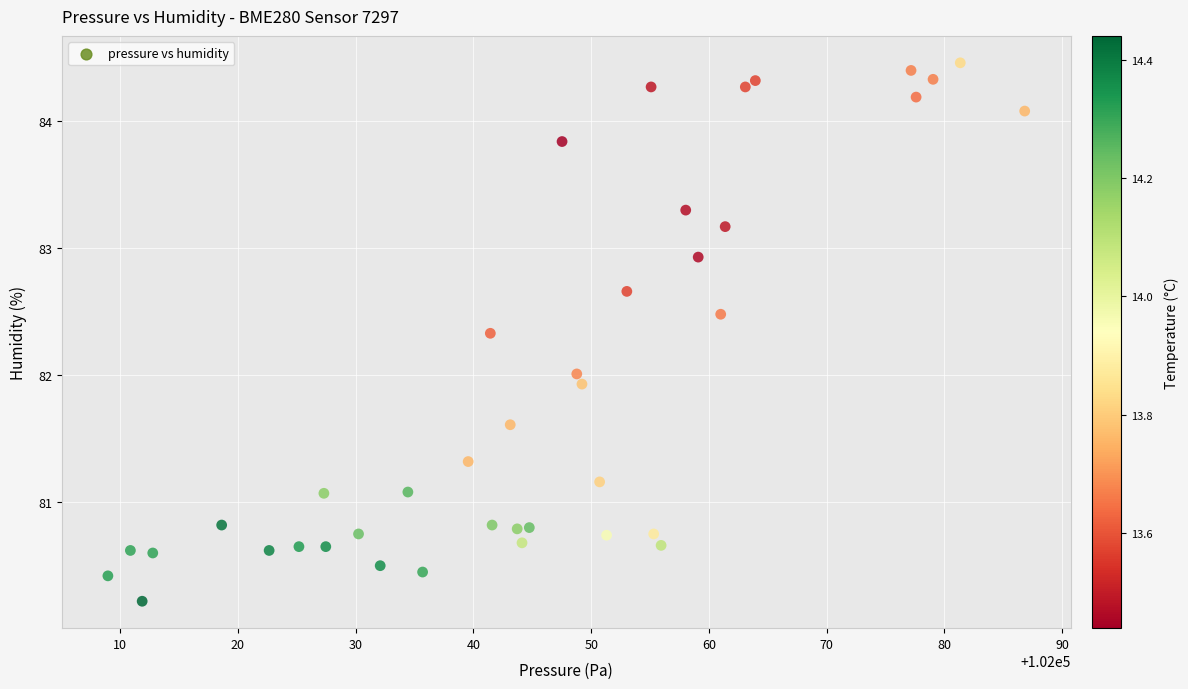

What is the range of X values (max minus min)?

77.8